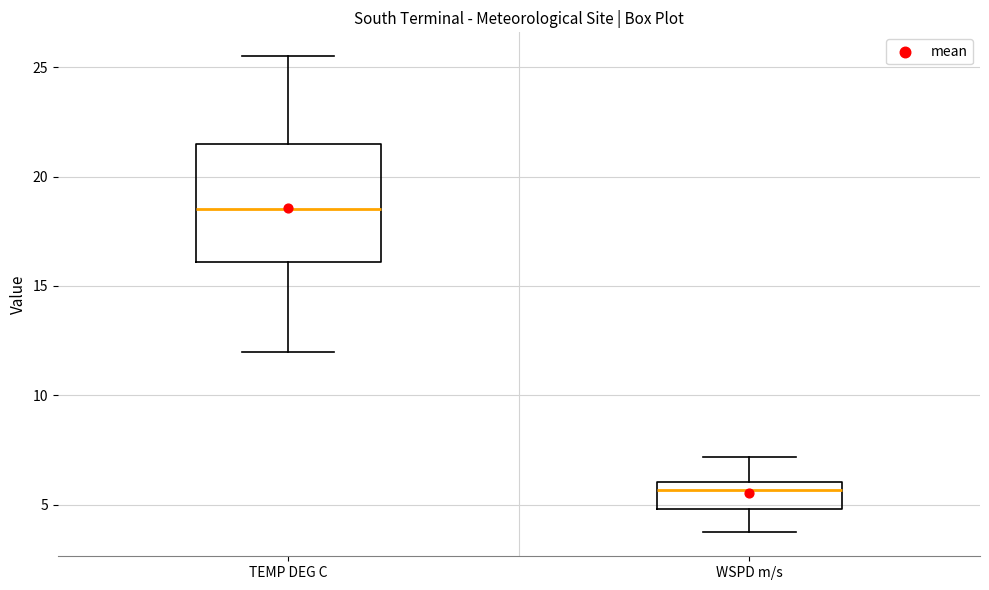

Reading left to right, transcribe this box plot: for each box, give where its median line is, the range the box spans, and where its two whiskers end, as read against the y-axis. The values are not printed on the chart, so give them approximately, as read against the axis.

TEMP DEG C: median 18.5, box 16.0 to 21.5, whiskers 12.0 to 25.5
WSPD m/s: median 5.5, box 5.0 to 6.0, whiskers 3.5 to 7.0